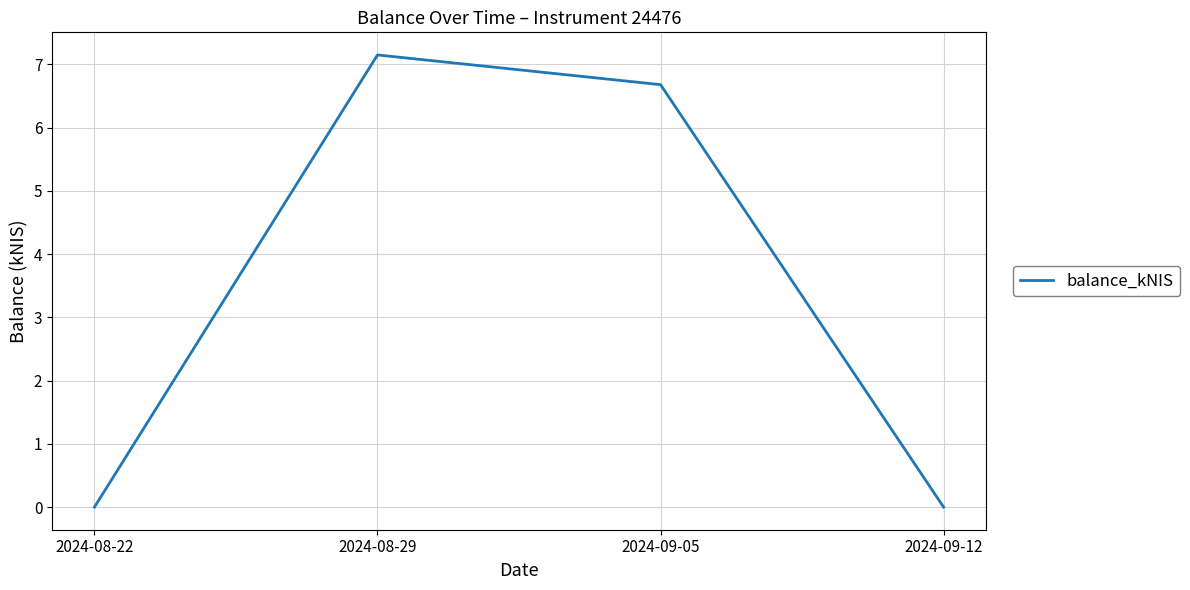

At which category does the data reach its first local peak?

2024-08-29